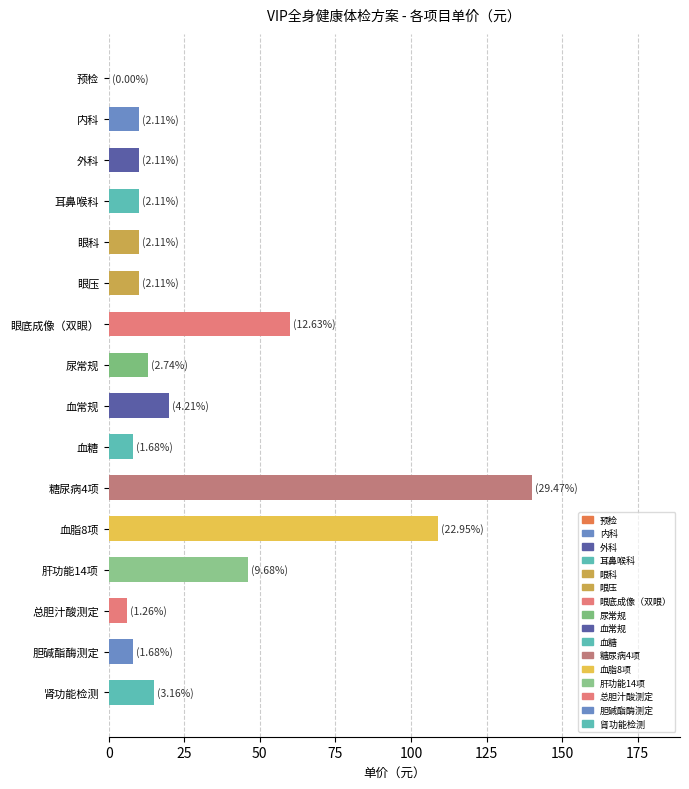

At which label is the value closest to 70?

眼底成像（双眼）